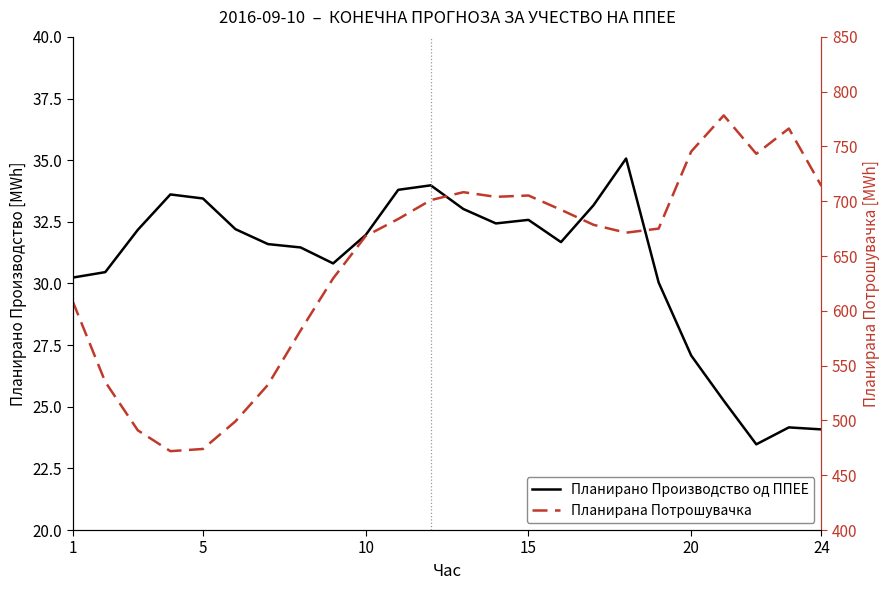

What is the value of the Планирана Потрошувачка point at the 4th from the left?

472.0